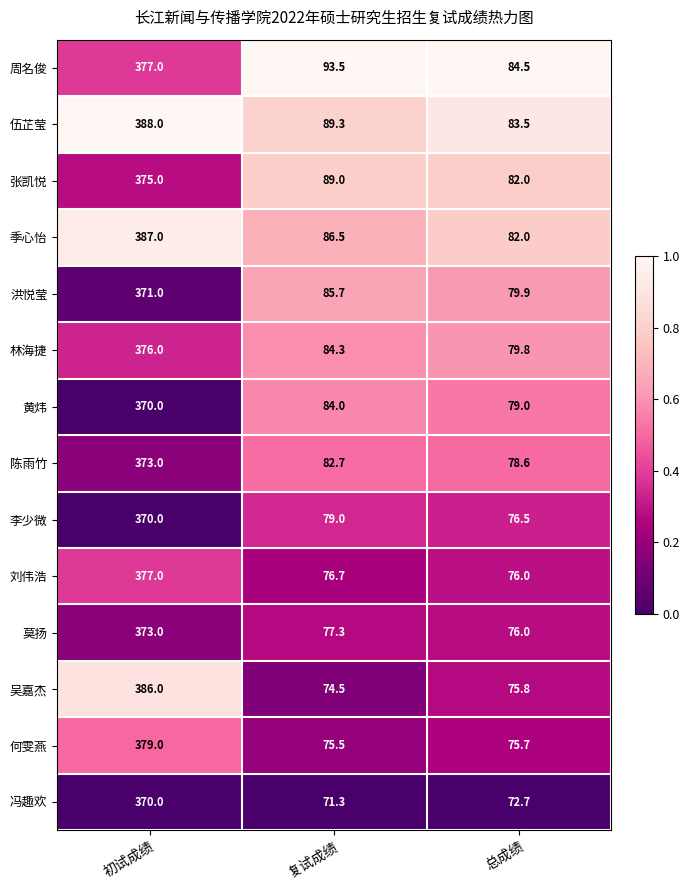

The value of 周名俊 at 复试成绩 is 24.2. True or false?

False